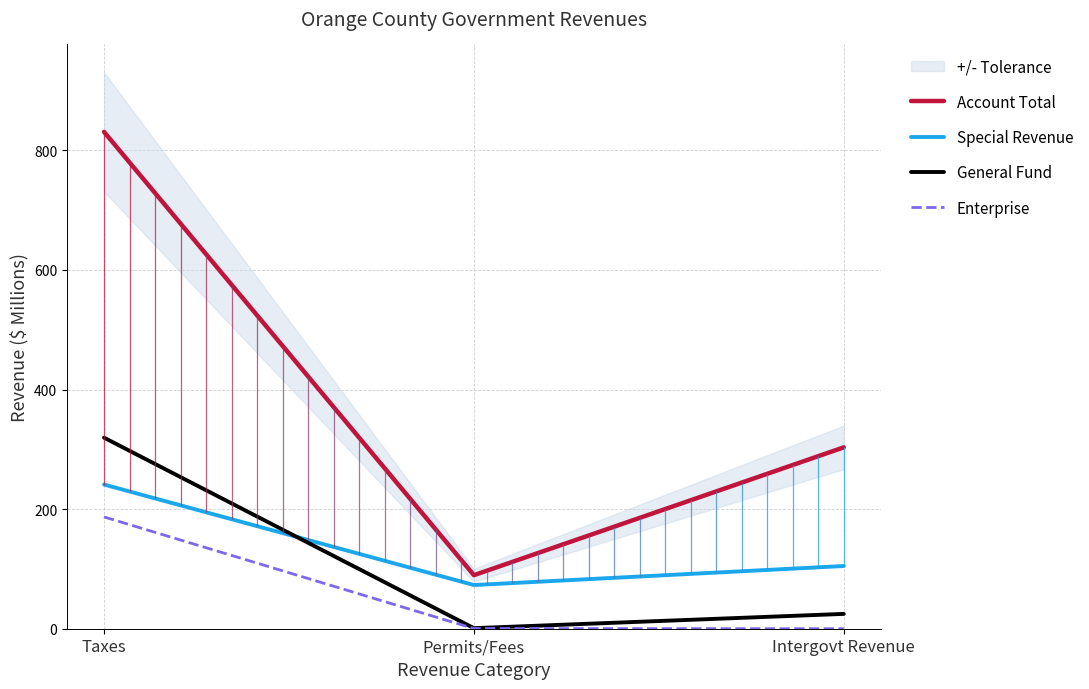

The Enterprise series shows 0.1 at Permits/Fees. True or false?

False